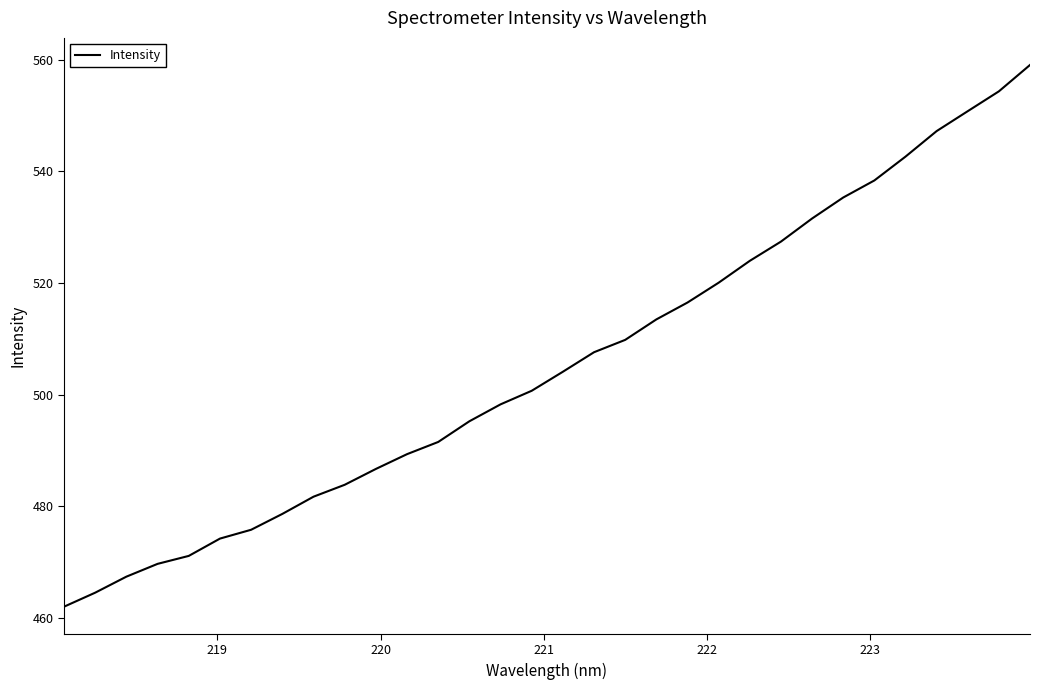

What is the difference between the maximum and minimum values?

97.0